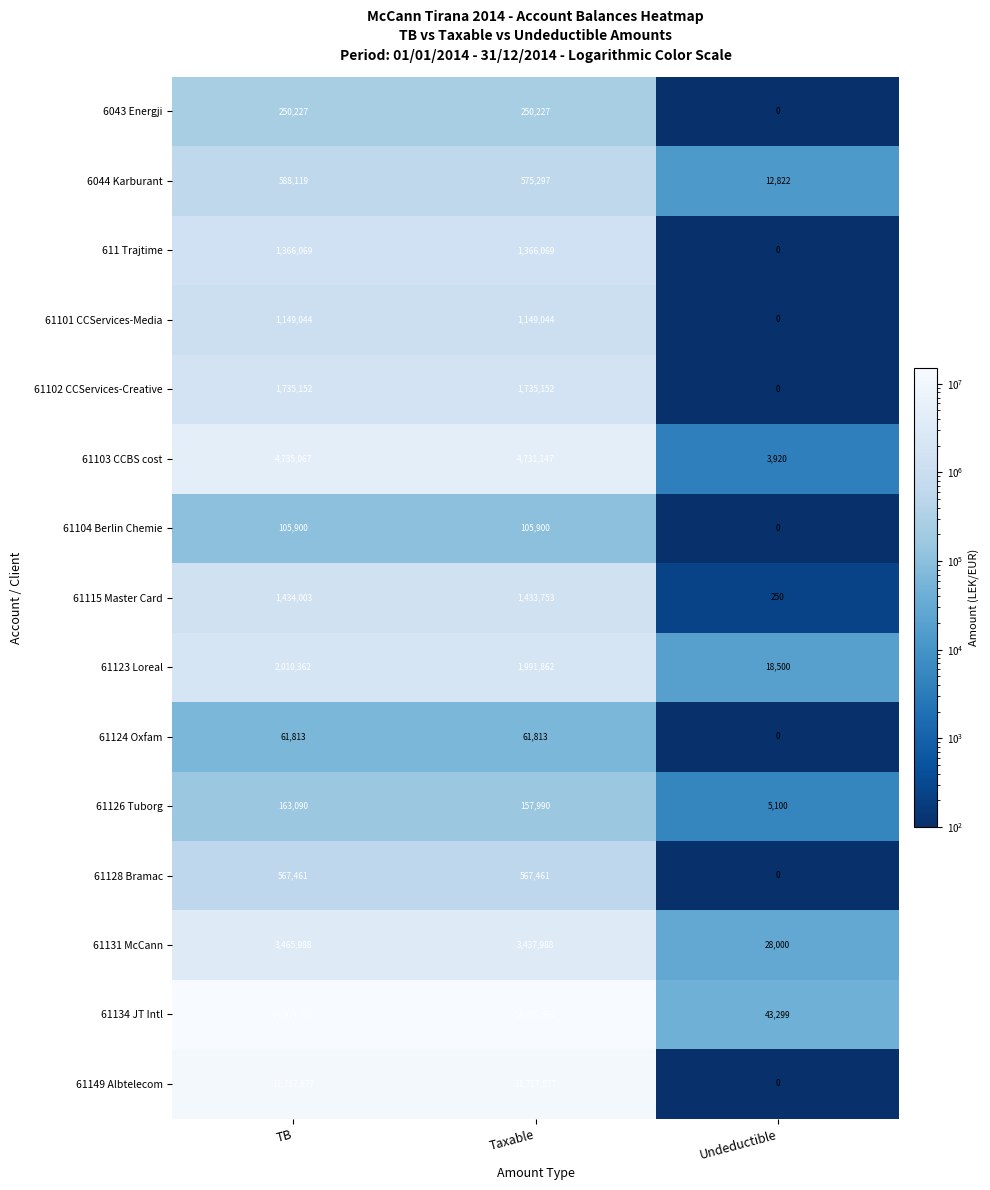

What is the average value of the 61128 Bramac series?

378307